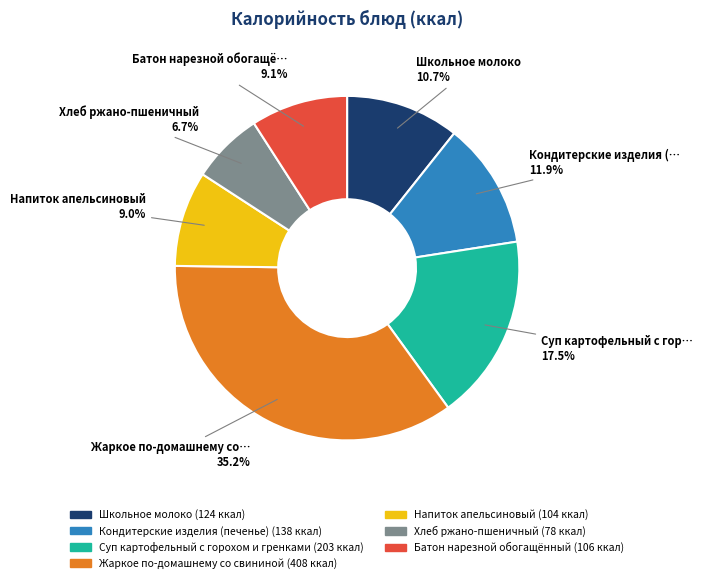

Is there any slice that represents more than half of the pie?

No